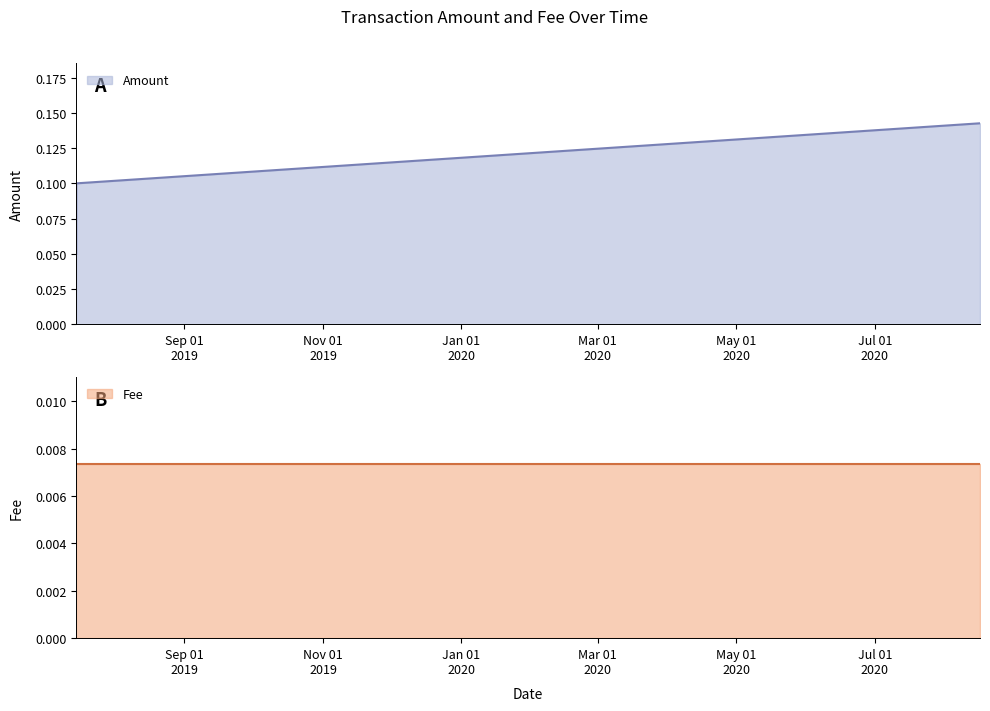

Count the Amount values in the range 0 to 1.

3